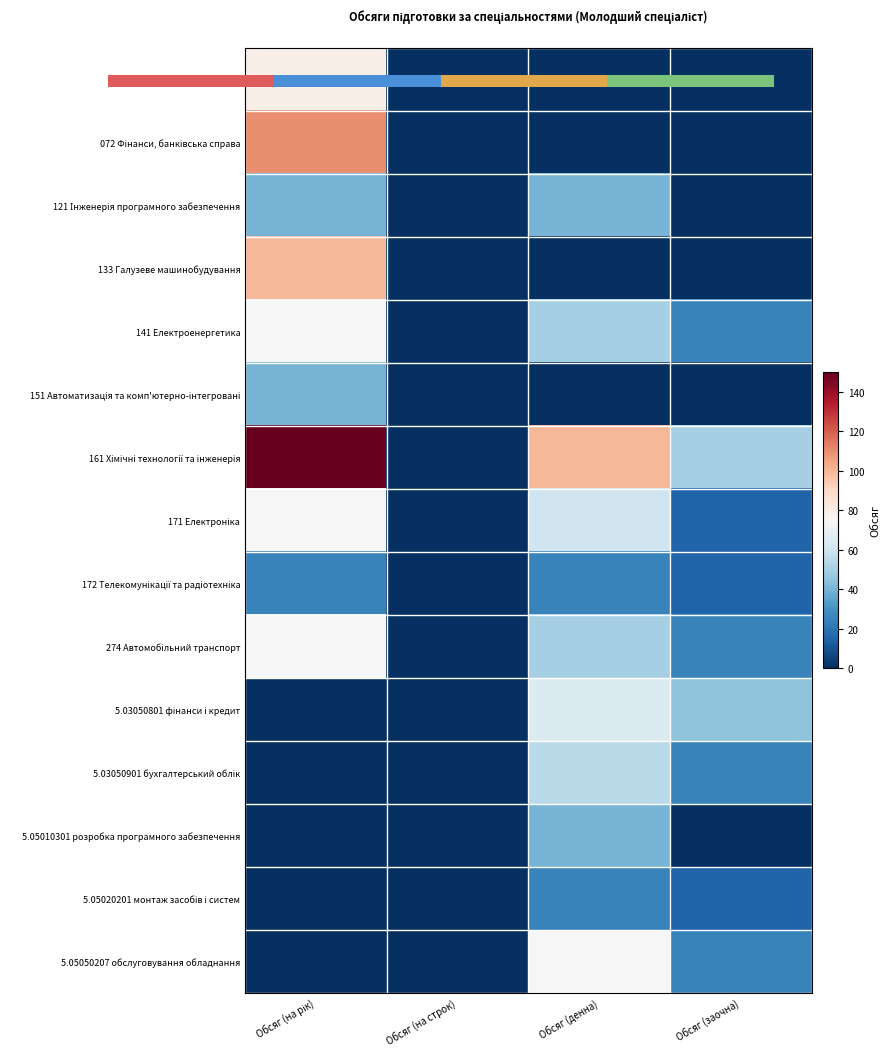

The 5.05050207 обслуговування обладнання series shows 75 at Обсяг (денна). True or false?

True